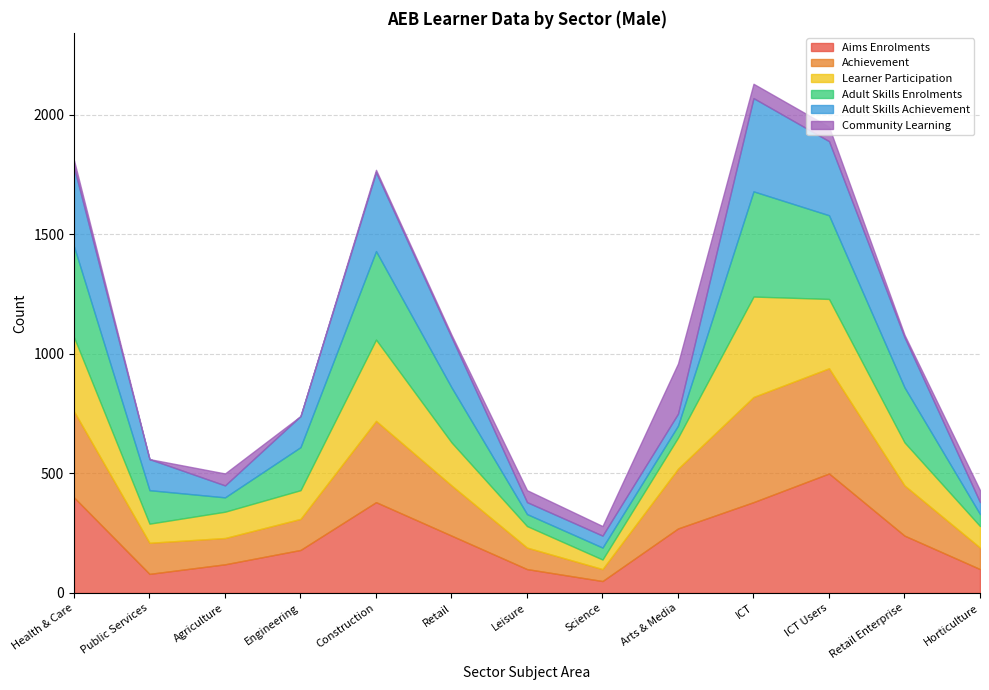

Which series has the largest range (max minus min)?

Aims Enrolments